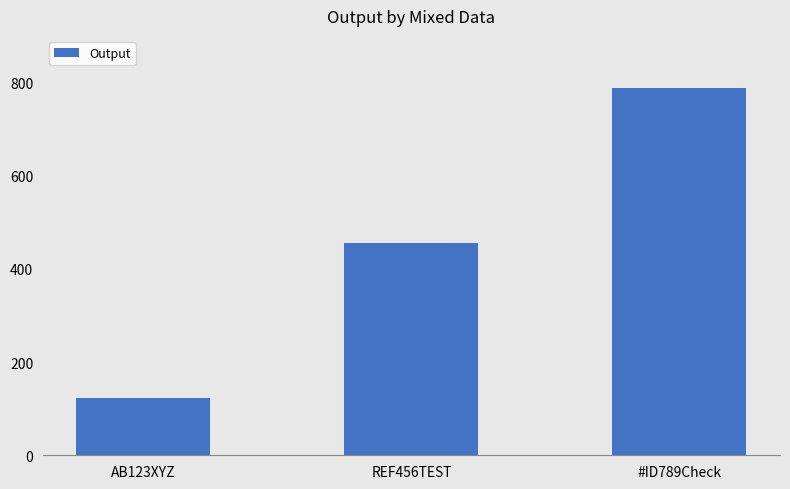

What is the sum of the values at REF456TEST and AB123XYZ?

579